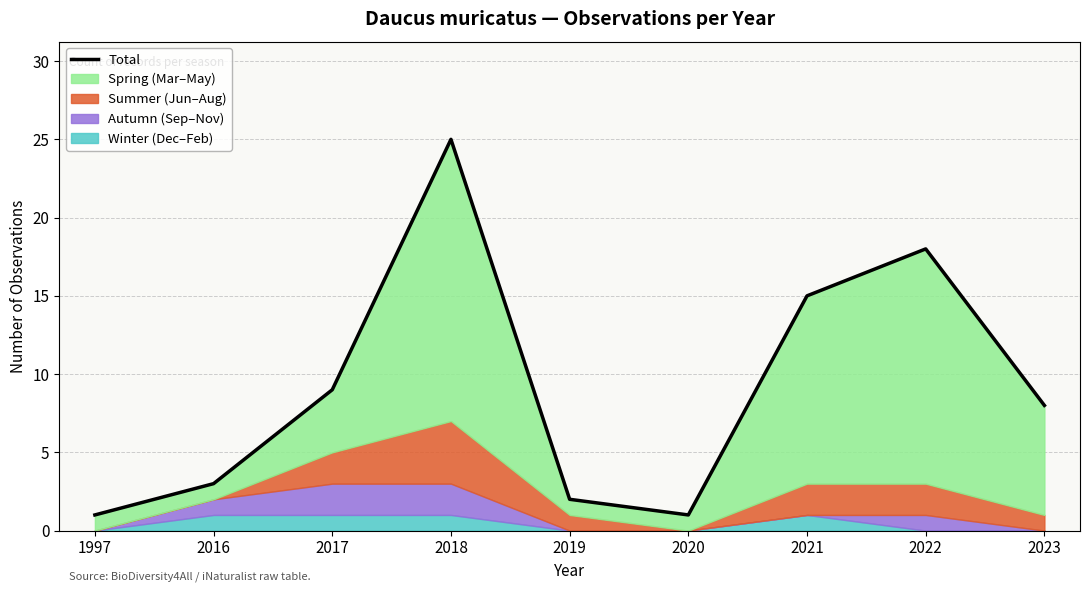

At which category does the chart reach its peak across all series?

2018